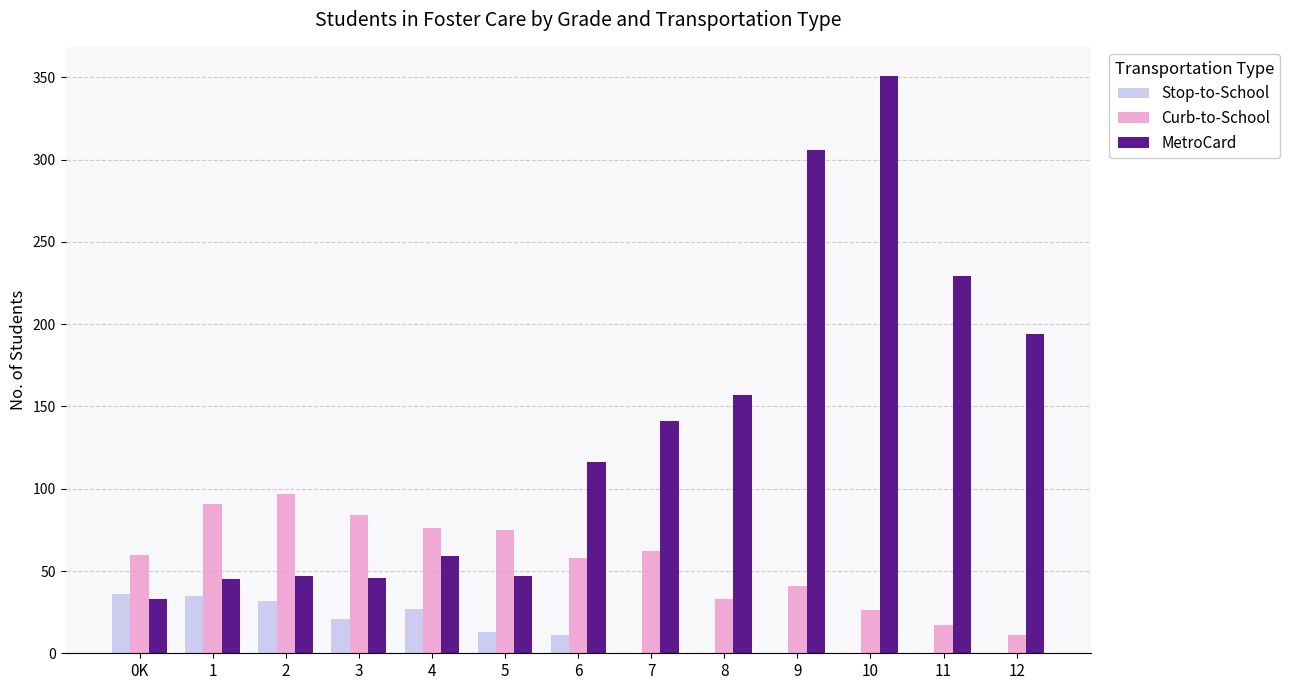

The value of MetroCard at 0K is 33. True or false?

True